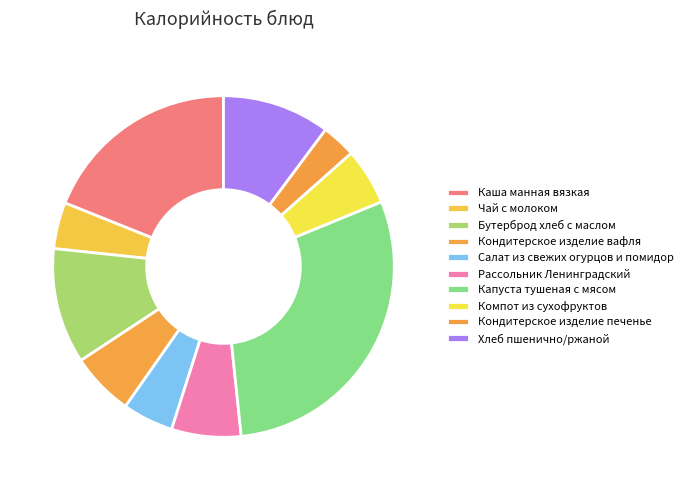

Do Чай с молоком and Капуста тушеная с мясом together represent more than half of the pie?

No